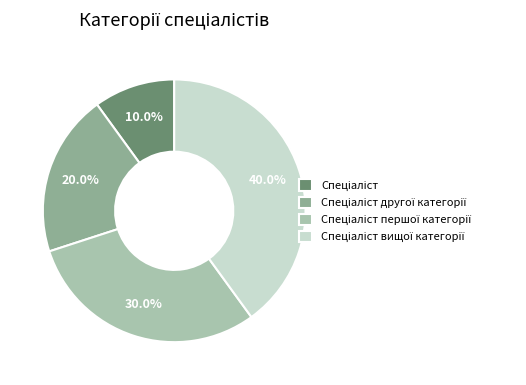

Is there any slice that represents more than half of the pie?

No